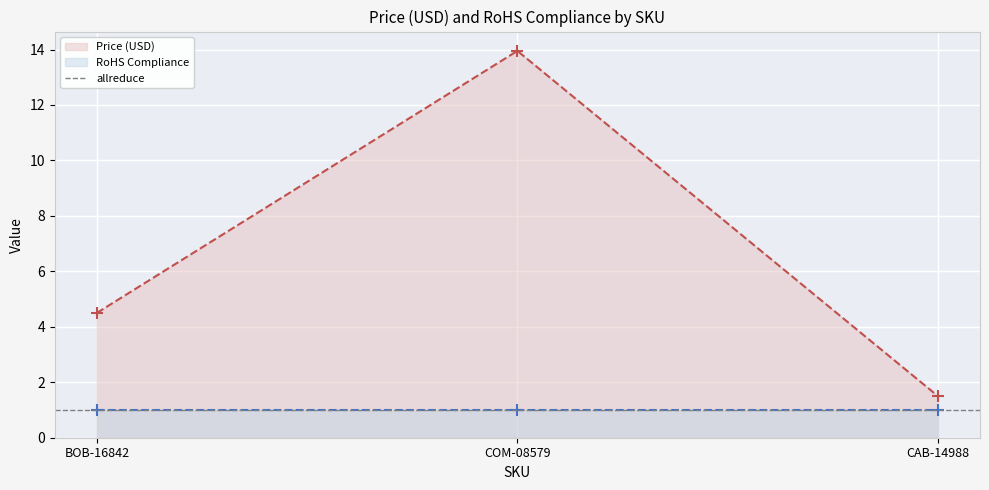

Reading left to right, extract all data points from this chart.

BOB-16842=4.5	COM-08579=13.9	CAB-14988=1.5